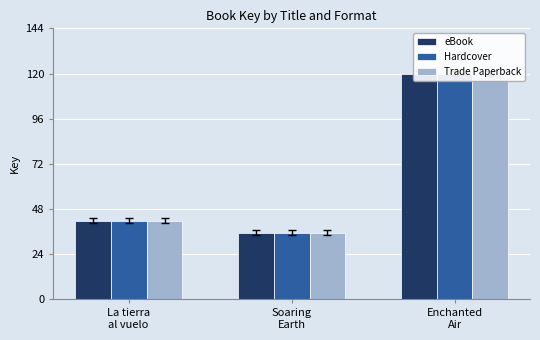

What is the average value of the Trade Paperback series?

260680606